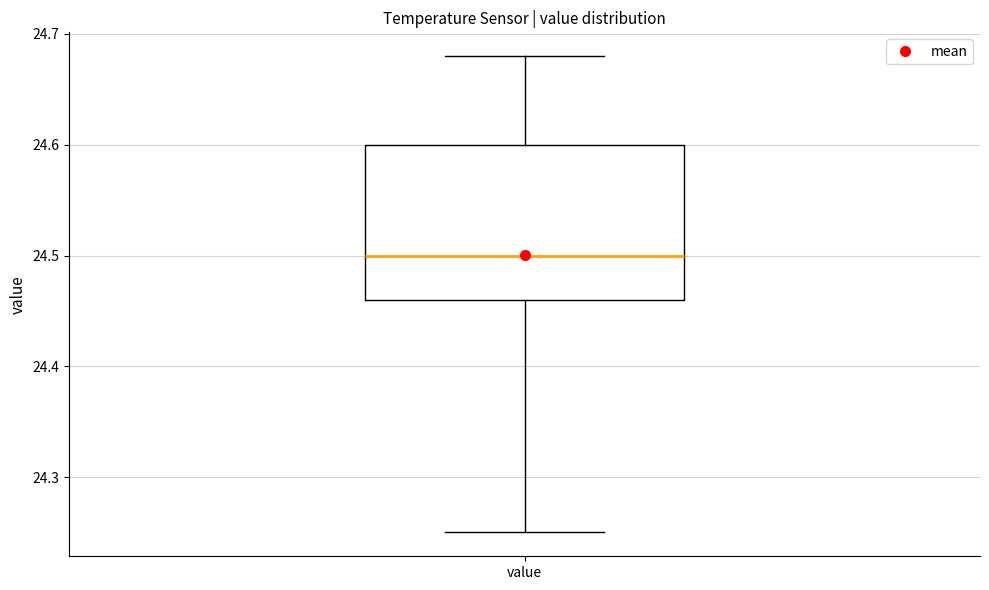

Transcribe this box plot: give where the median line is, the range the box spans, and where the two whiskers end, as read against the y-axis. The values are not printed on the chart, so give them approximately, as read against the axis.

median 24.50, box 24.46 to 24.60, whiskers 24.25 to 24.68